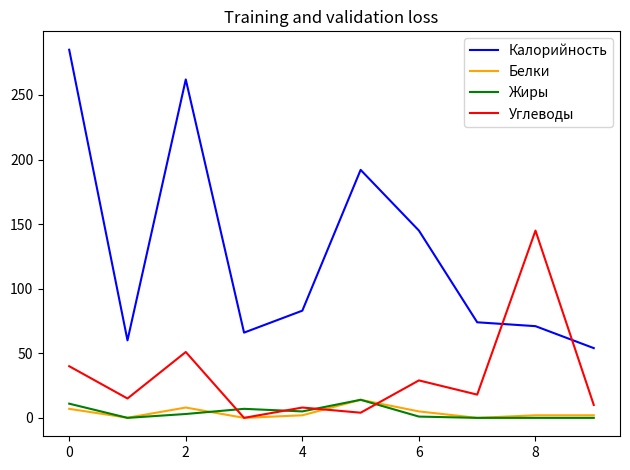

True or false: Белки and Калорийность intersect in this chart.

False